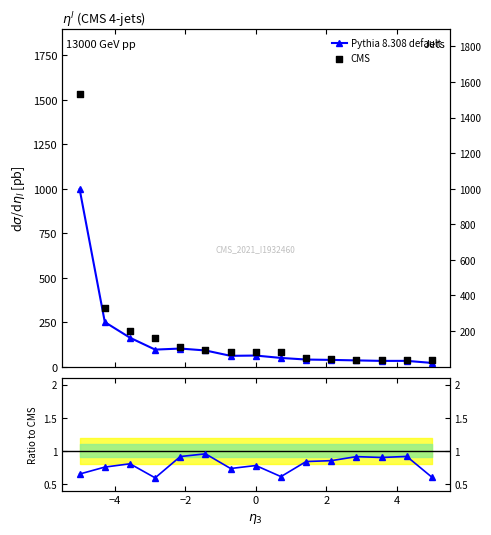

Is the value of Pythia 8.308 default at 7 greater than the value of Ratio to CMS at 4?

Yes